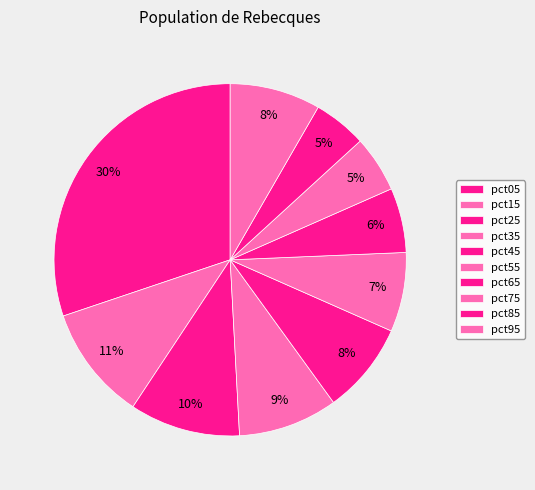

To the nearest percent, what is the difference between the largest and smallest slice percentages?

25%